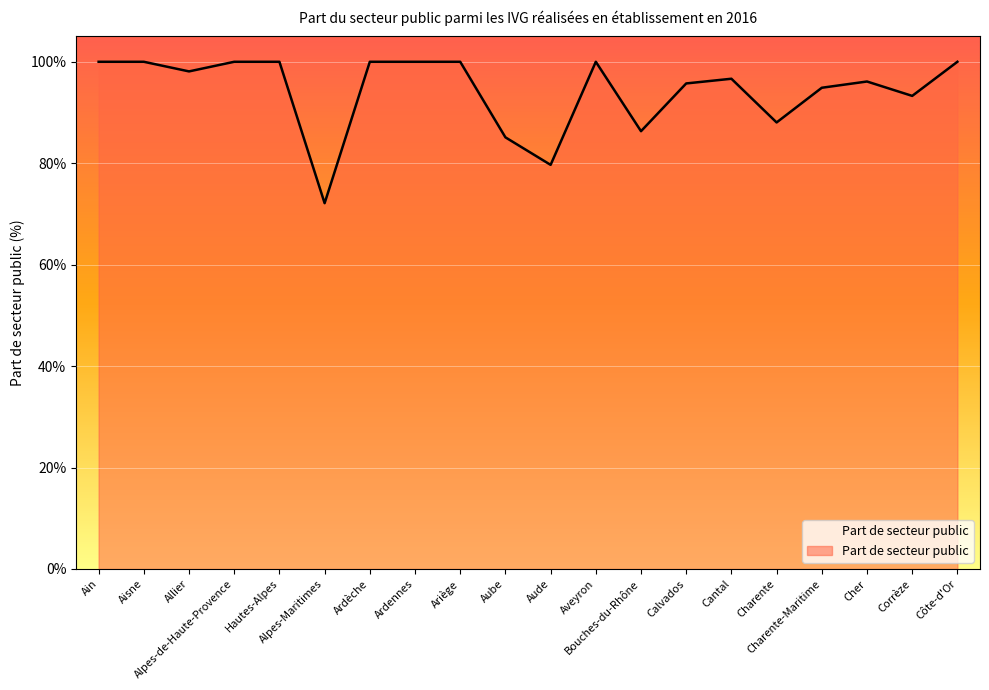

What is the minimum value shown in the chart?

72.1